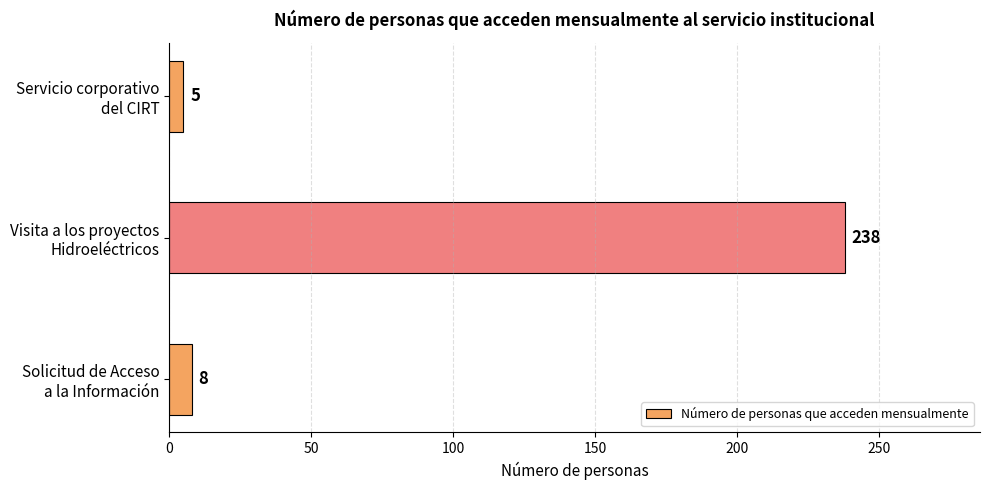

How many distinct data groups are displayed?

1